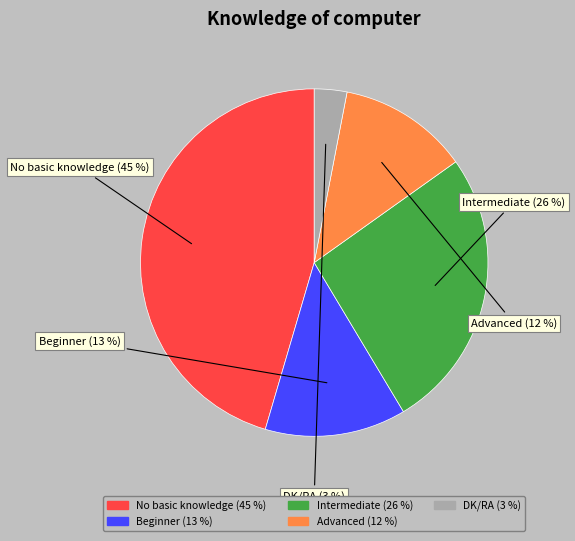

How many segments does this pie chart have?

5